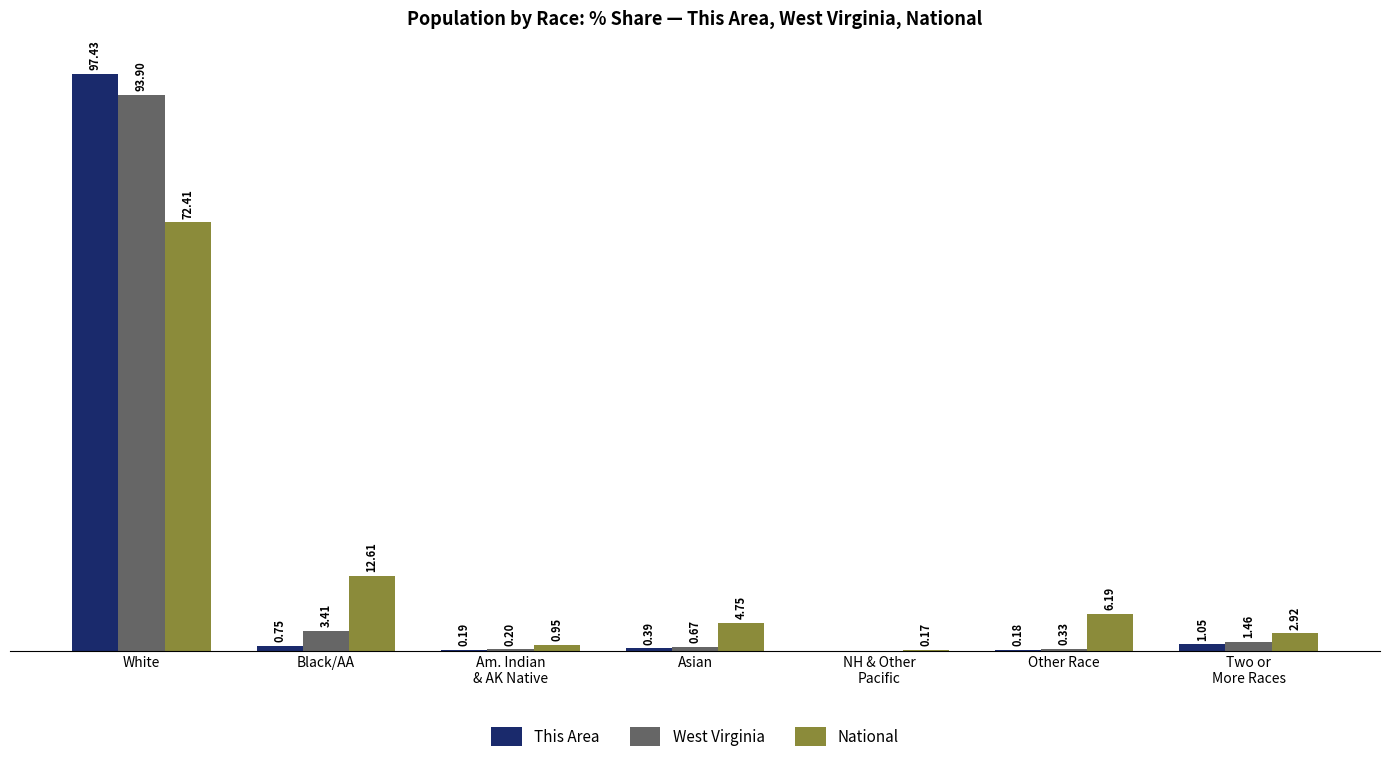

At which category is the sum across all series the highest?

White